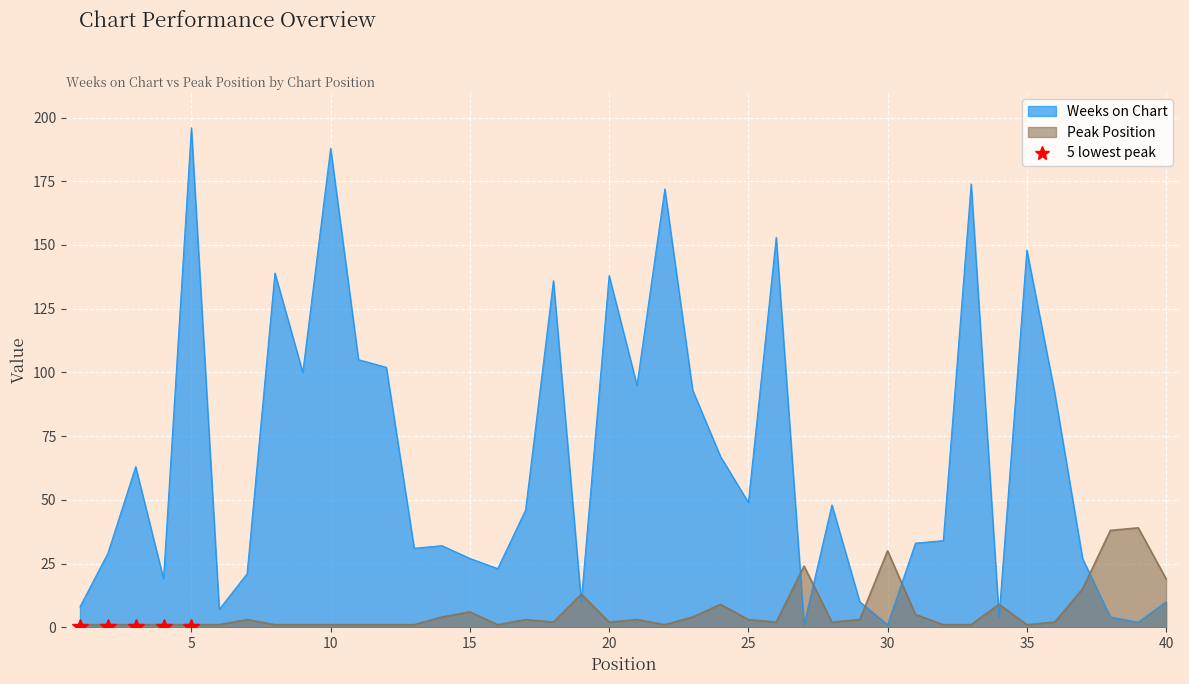

What is the lowest value of the Weeks on Chart series?

1